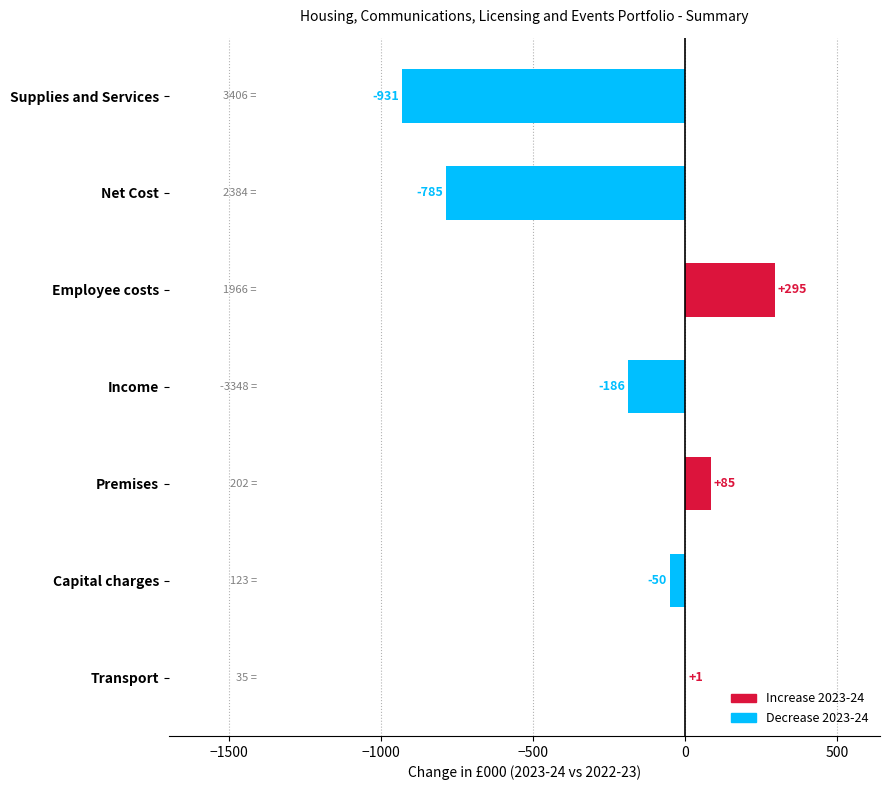

What is the maximum value shown in the chart?

295.2